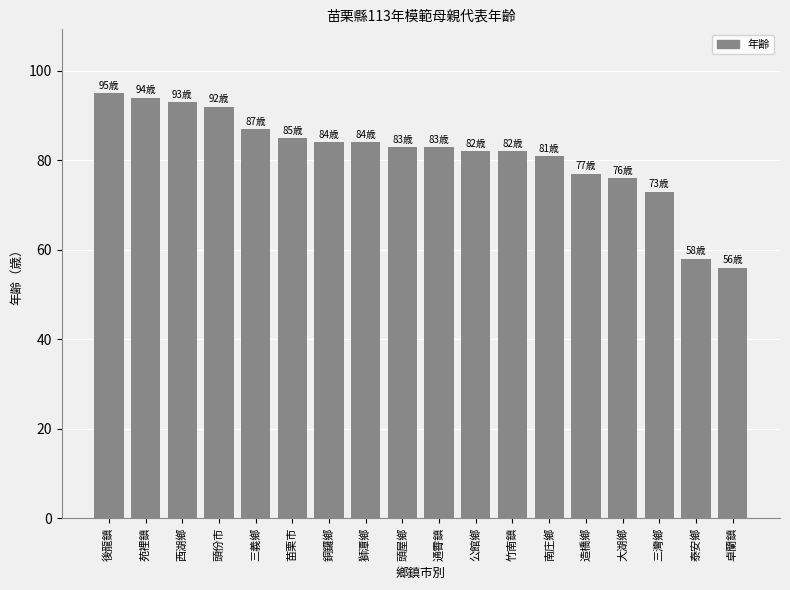

True or false: the data shows 60 at 頭份市.

False